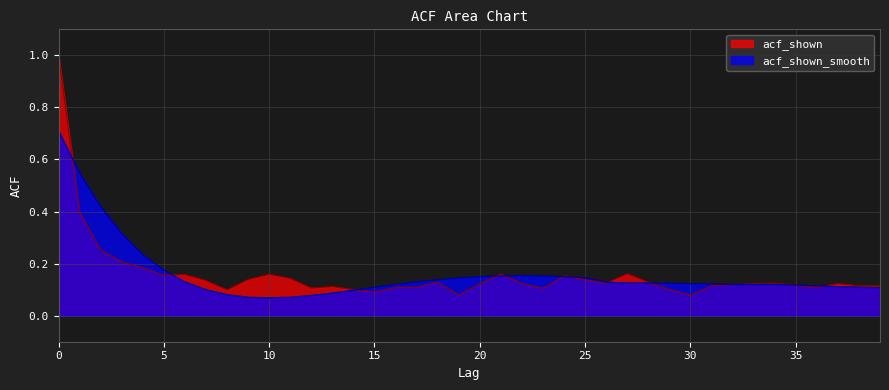

Is the value of acf_shown_smooth at 20 greater than the value of acf_shown at 0?

No